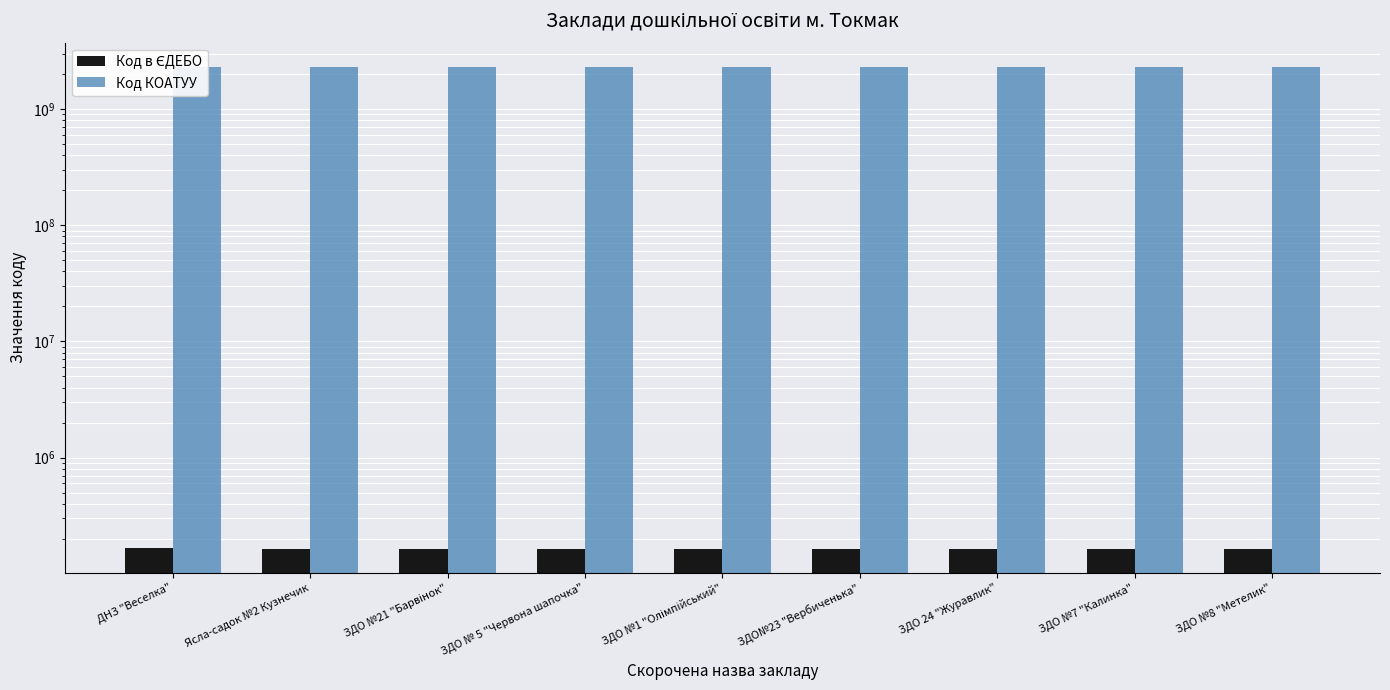

What is the label of the 4th bar from the left?

ЗДО № 5 "Червона шапочка"